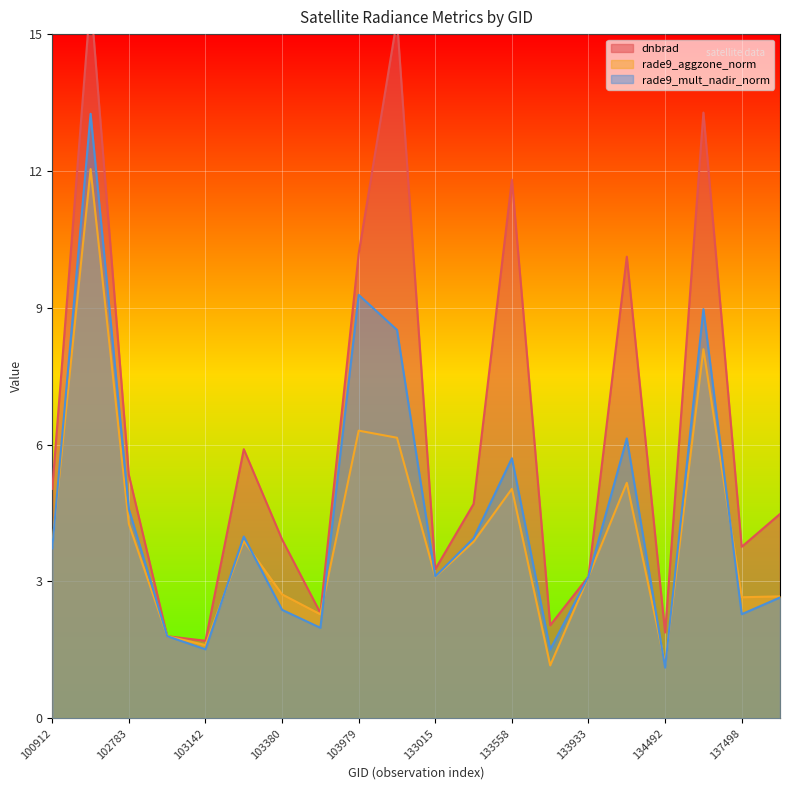

Which category has the highest value across all series?

102535